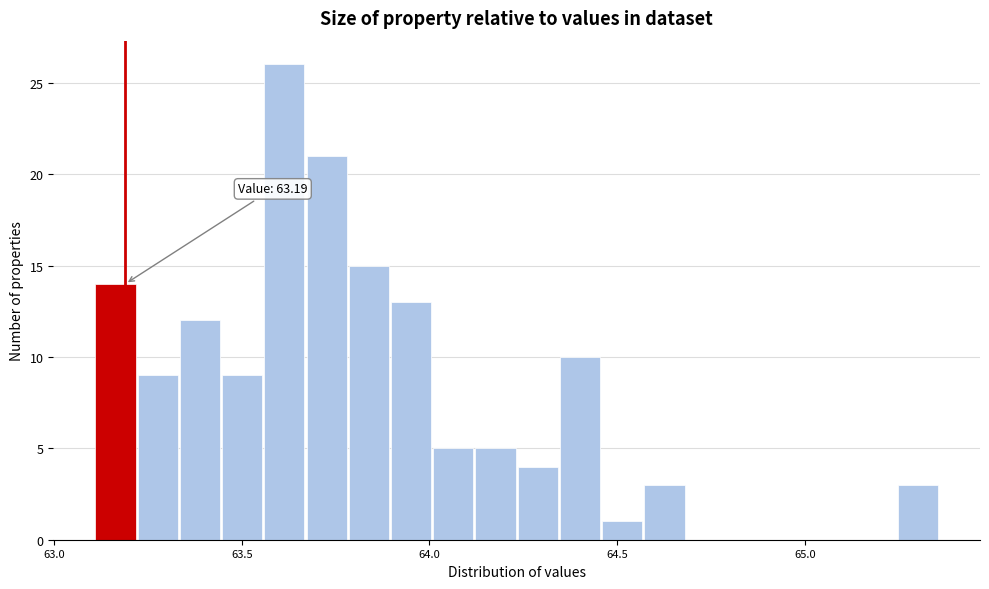

Around what value on the x-axis is the tallest bar? Give the approximate position of its centre, as read against the axis.

63.60